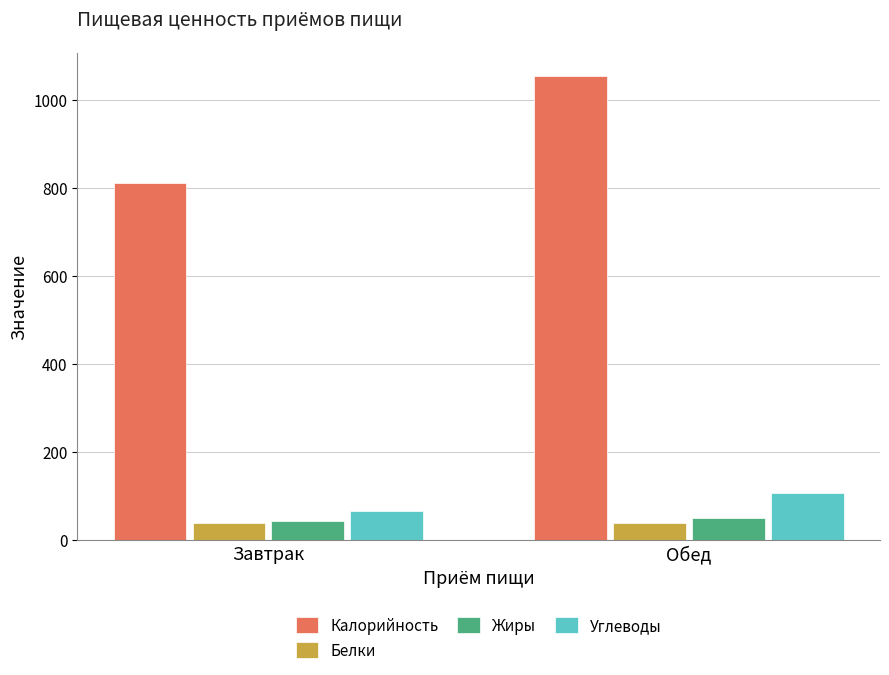

At which label is Калорийность closest to 932?

Завтрак